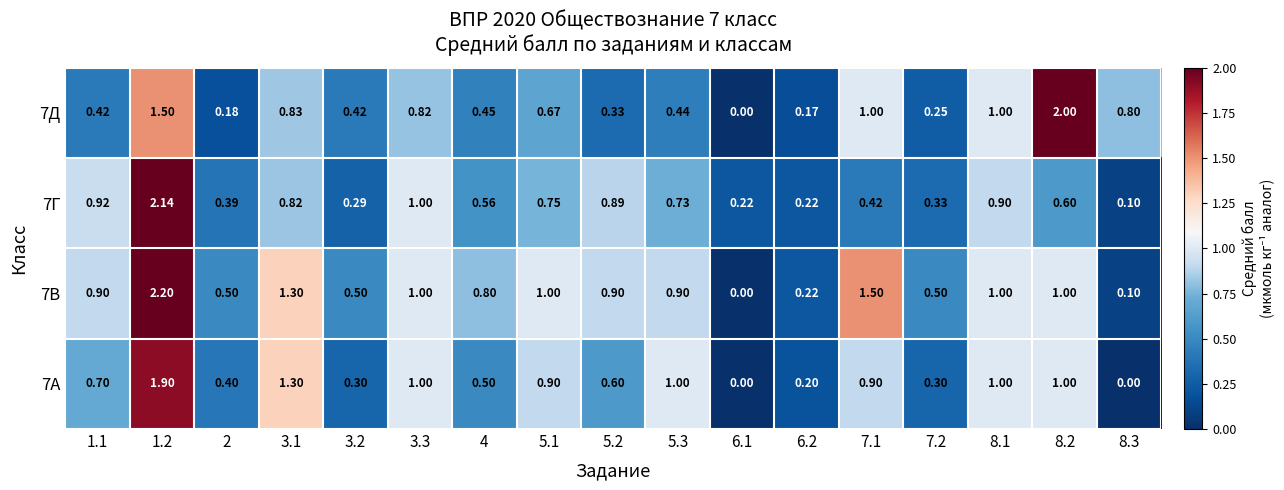

How many categories are shown in the chart?

17